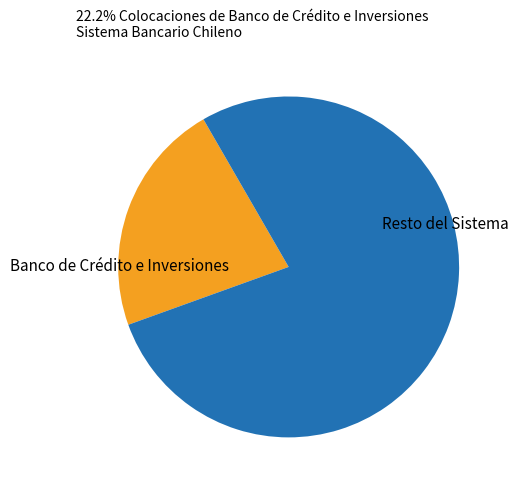

Is it true that Resto del Sistema is 78% of the pie?

True